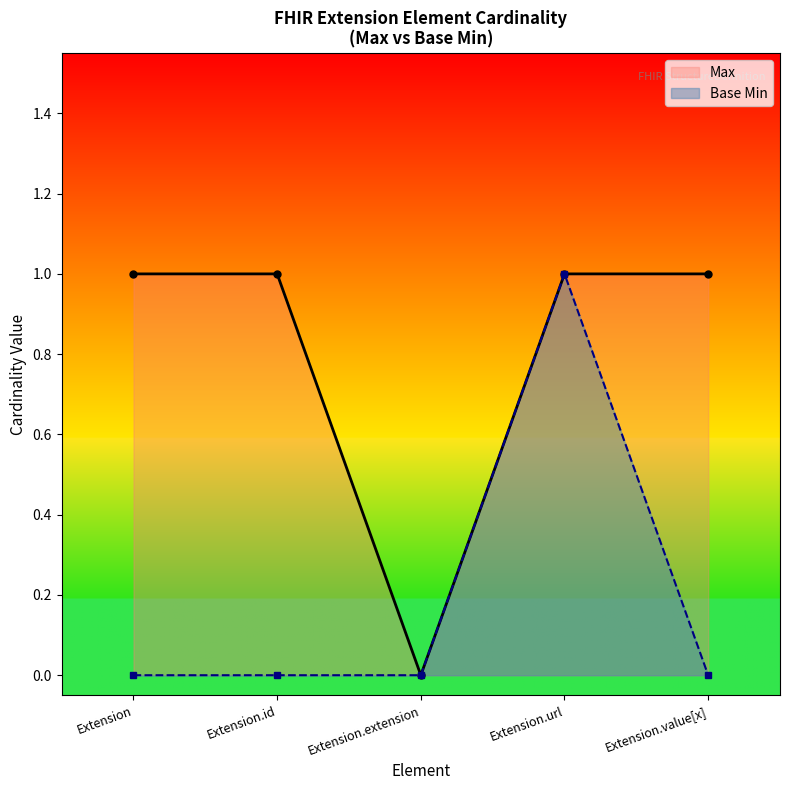

Reading left to right, list all the values displayed in this chart.

Max: Extension=1	Extension.id=1	Extension.extension=0	Extension.url=1	Extension.value[x]=1
Base Min: Extension=0	Extension.id=0	Extension.extension=0	Extension.url=1	Extension.value[x]=0